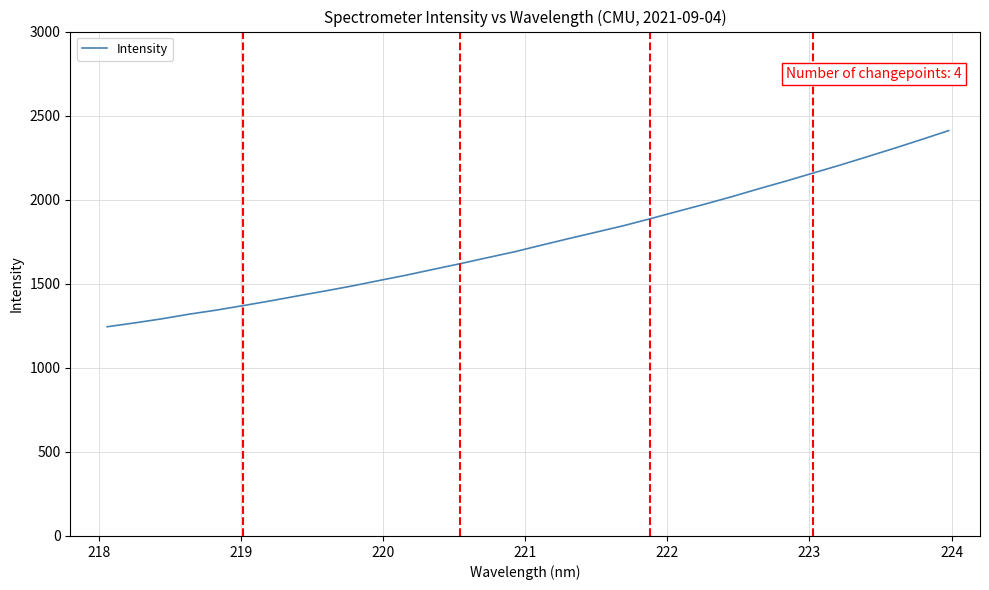

What is the maximum value shown in the chart?

2411.1